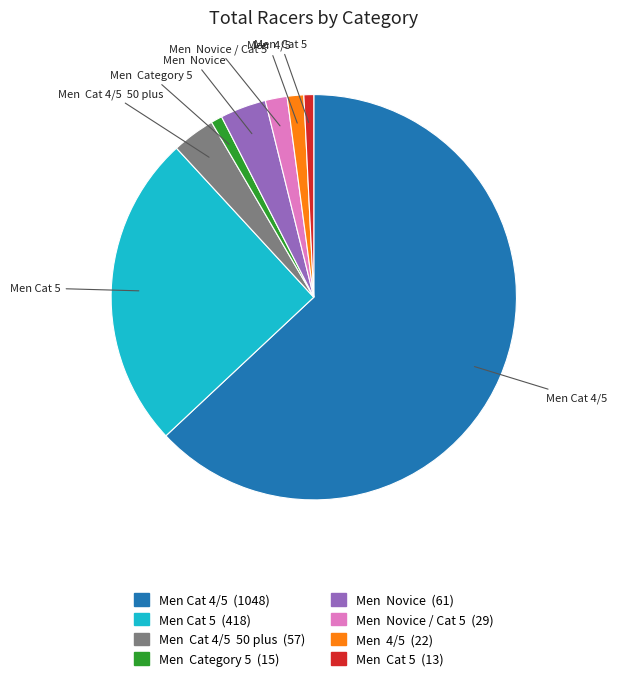

Is there a majority slice in this chart?

Yes